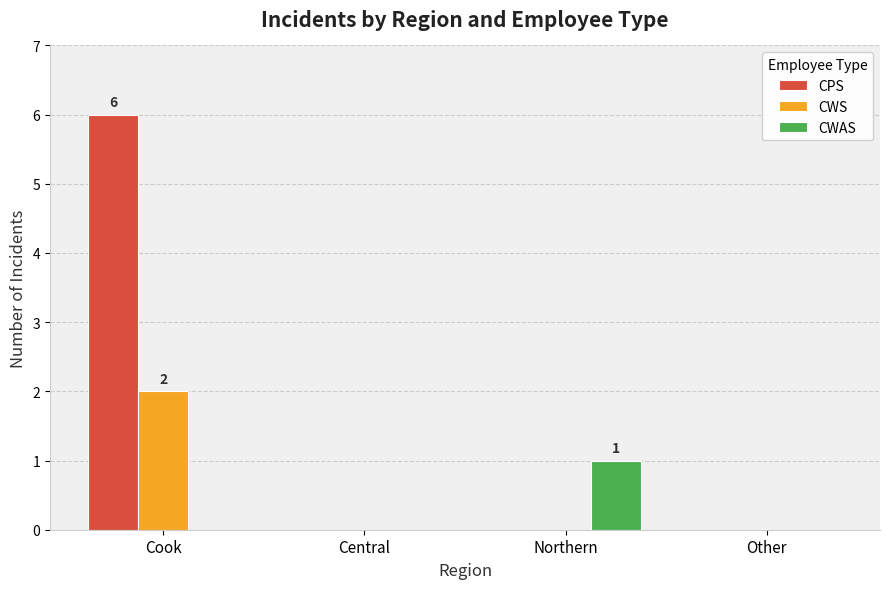

What is the average value of the CPS series?

2